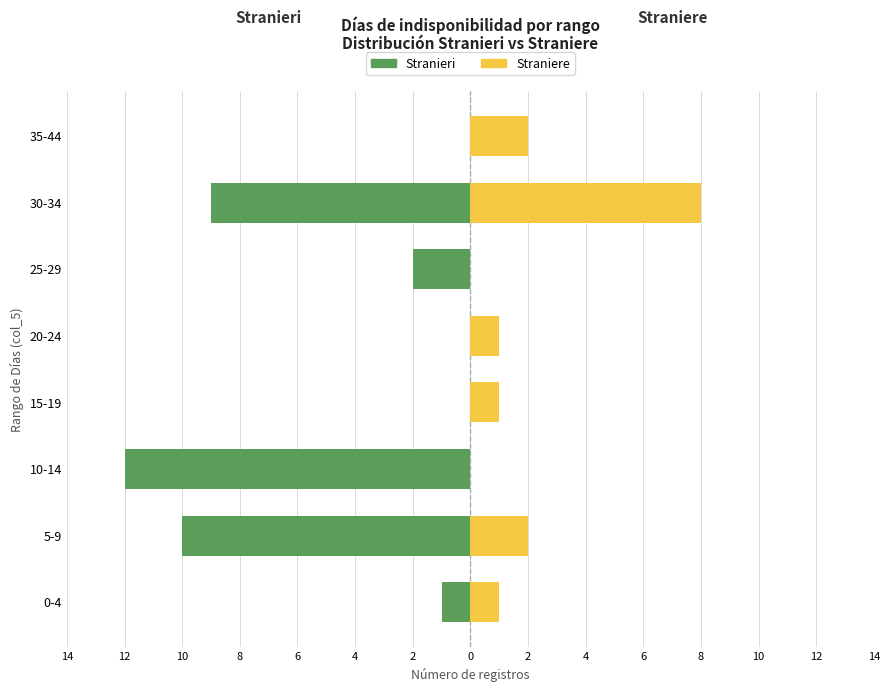

What is the sum of all Straniere values?

15